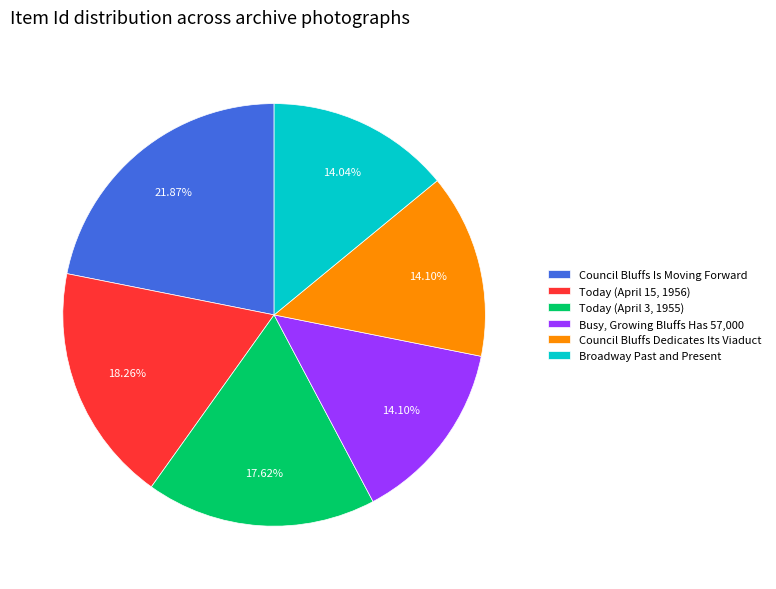

The Busy, Growing Bluffs Has 57,000 slice represents 1% of the pie. True or false?

False